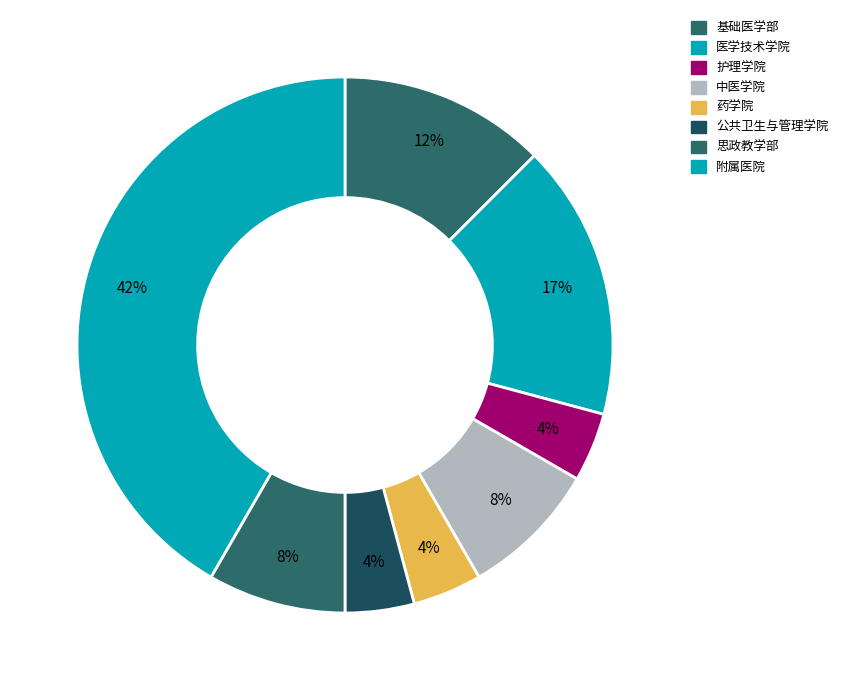

How many segments does this pie chart have?

8